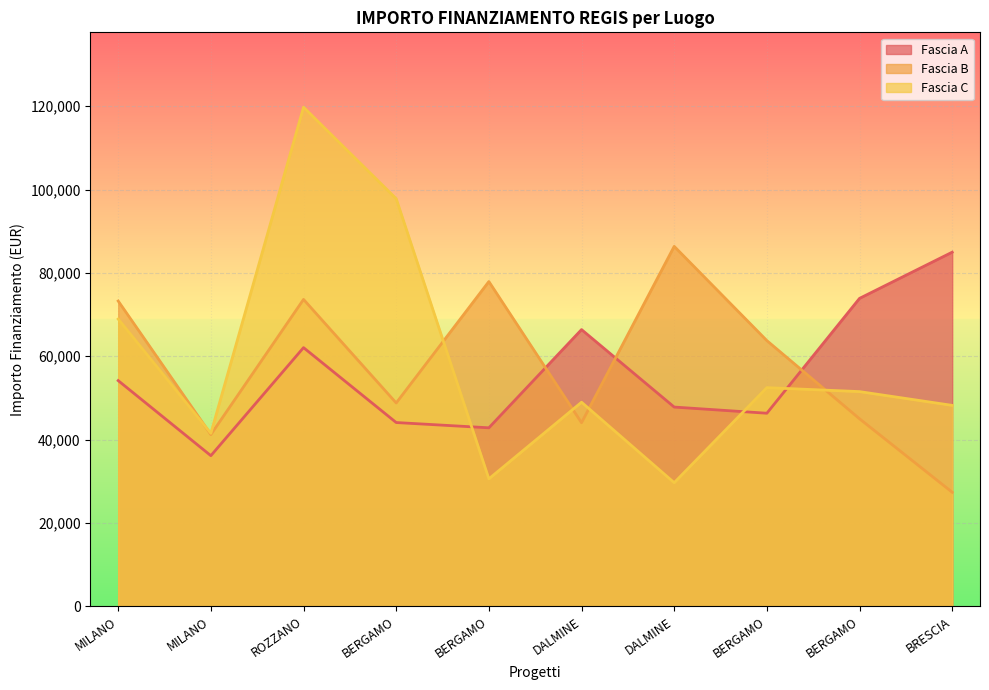

List the series in order of their overall mean, highest first.

Fascia C, Fascia B, Fascia A